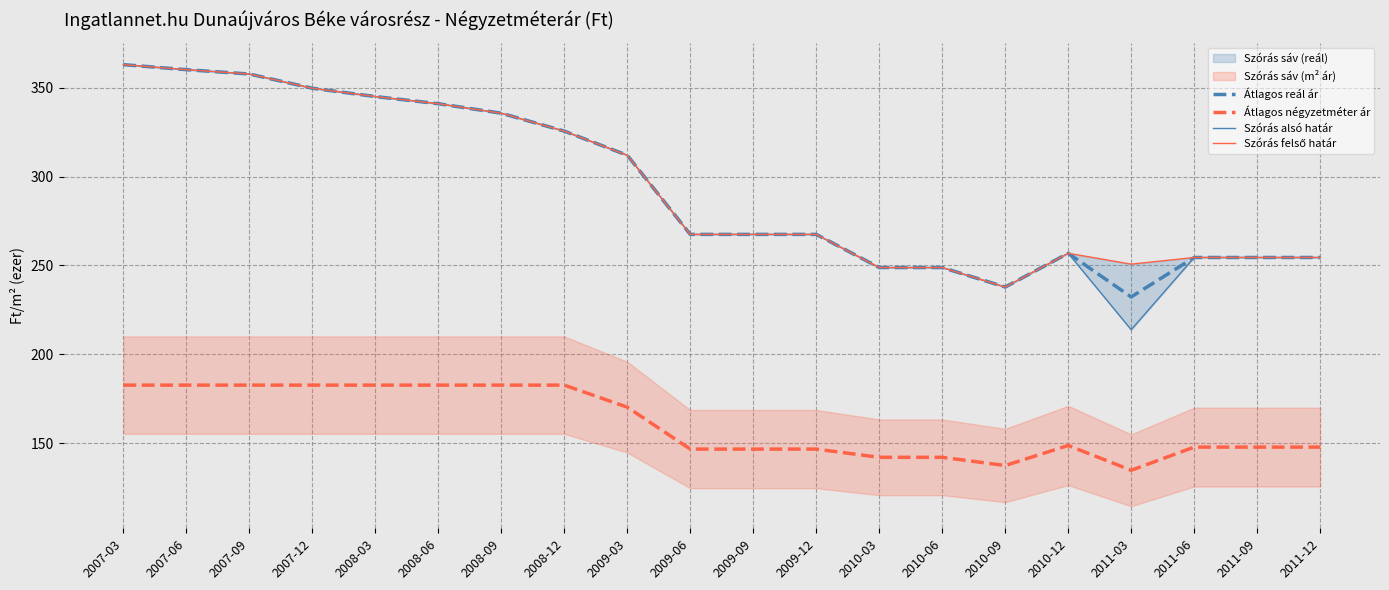

Which category has the lowest value in the Átlagos négyzetméter ár series?

2011-03